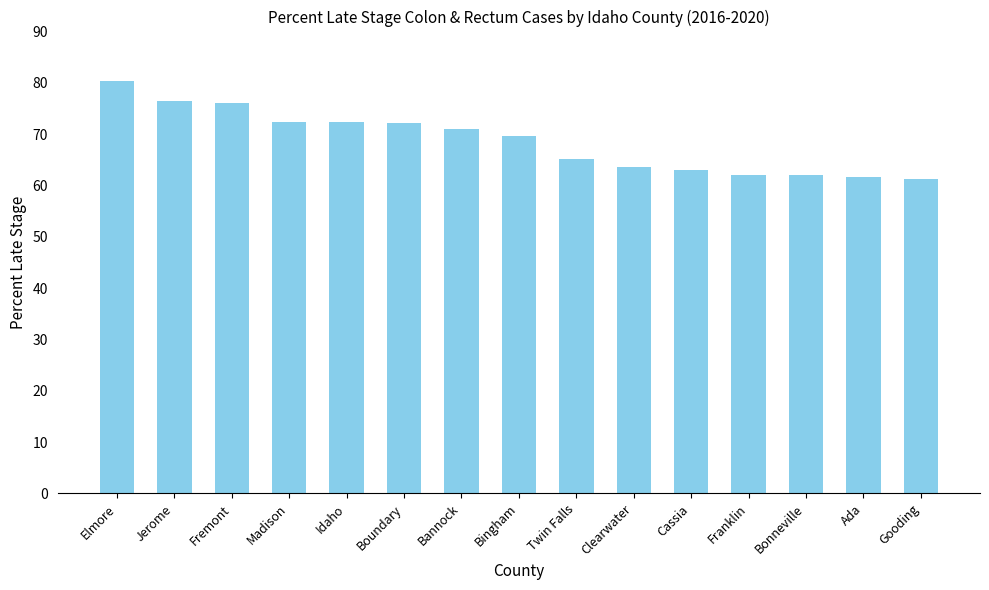

Does the chart contain stacked bars?

No